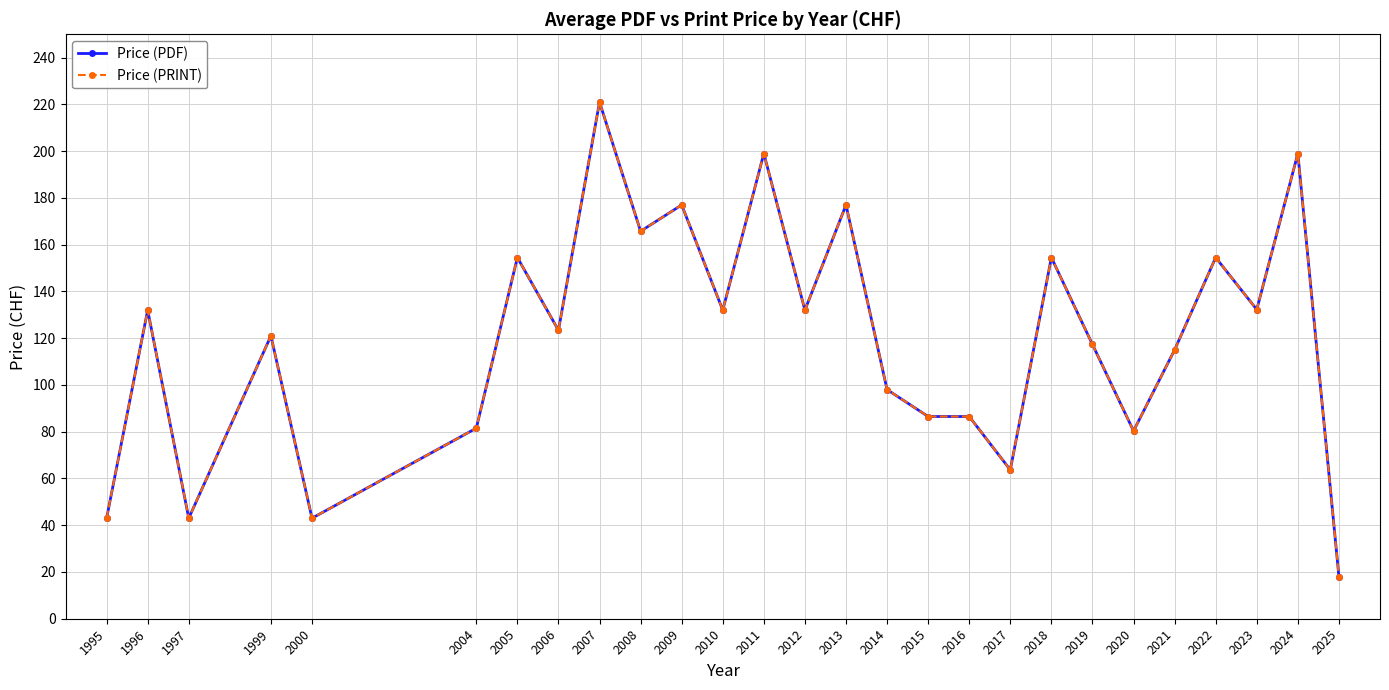

Reading left to right, what are all the values shown in this chart?

Price (PDF): 1995=43.0	1996=132.0	1997=43.0	1999=121.0	2000=43.0	2004=81.5	2005=154.5	2006=123.4	2007=221.0	2008=165.8	2009=177.0	2010=132.0	2011=199.0	2012=132.0	2013=177.0	2014=98.0	2015=86.5	2016=86.5	2017=63.7	2018=154.5	2019=117.3	2020=80.3	2021=115.0	2022=154.5	2023=132.2	2024=199.0	2025=18.0
Price (PRINT): 1995=43.0	1996=132.0	1997=43.0	1999=121.0	2000=43.0	2004=81.5	2005=154.5	2006=123.4	2007=221.0	2008=165.8	2009=177.0	2010=132.0	2011=199.0	2012=132.0	2013=177.0	2014=98.0	2015=86.5	2016=86.5	2017=63.7	2018=154.5	2019=117.3	2020=80.3	2021=115.0	2022=154.5	2023=132.2	2024=199.0	2025=18.0